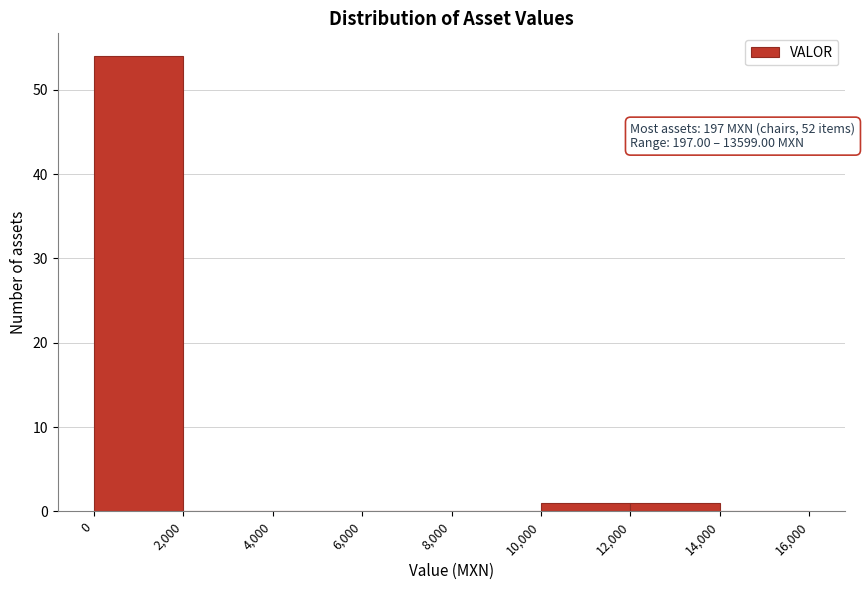

Over which range of the x-axis is the bar tallest?

0 to 2,000